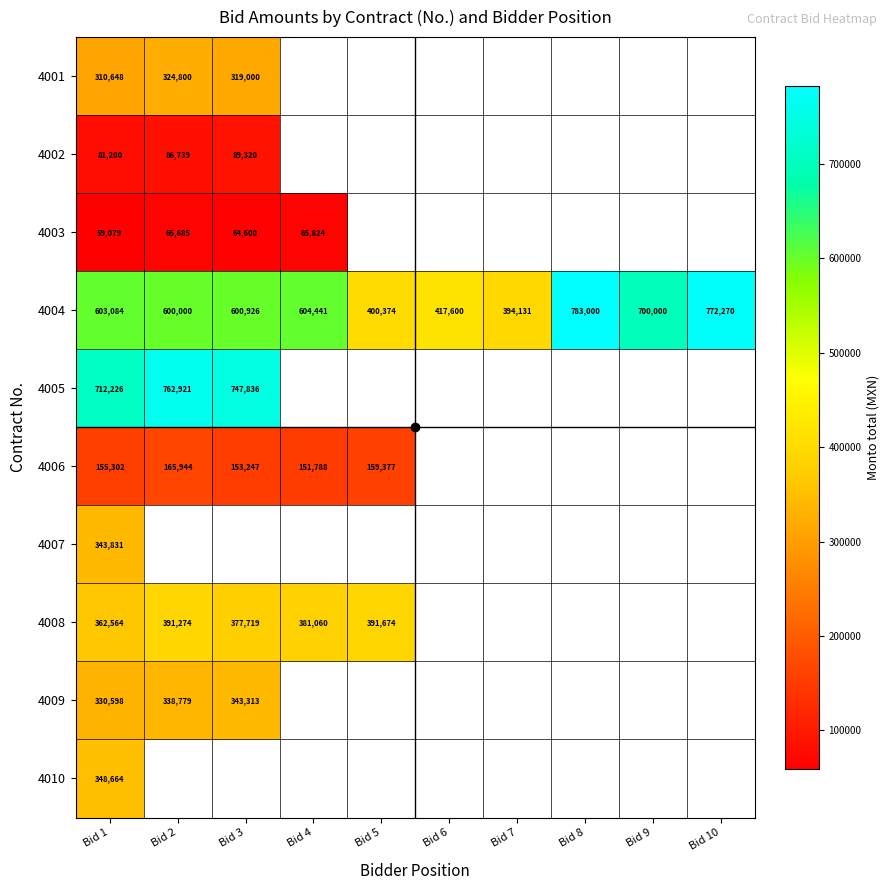

The 4006 series shows 250515 at Bid 5. True or false?

False